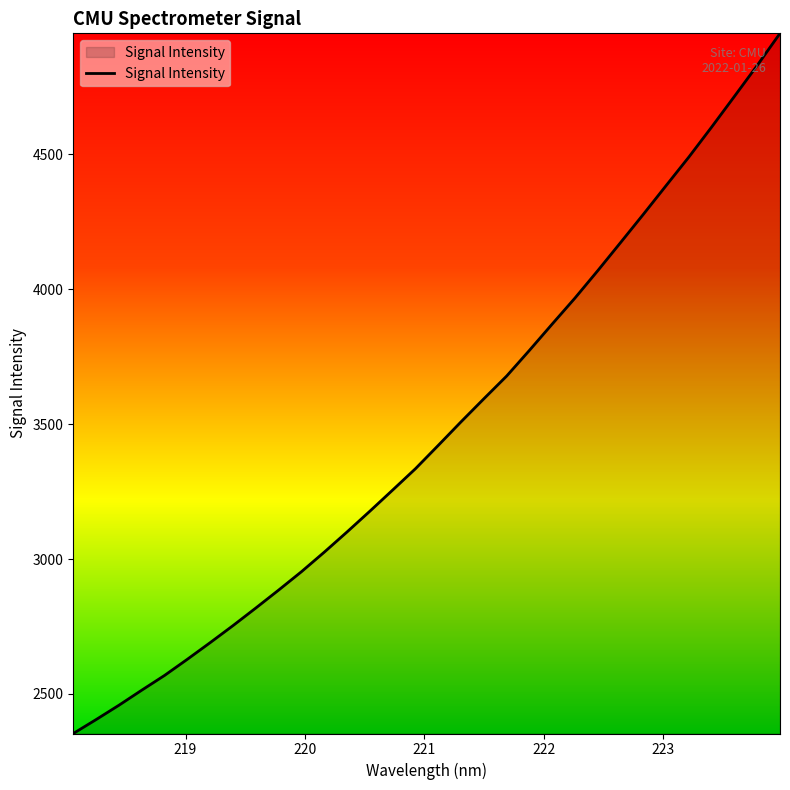

What is the maximum value shown in the chart?

4948.6